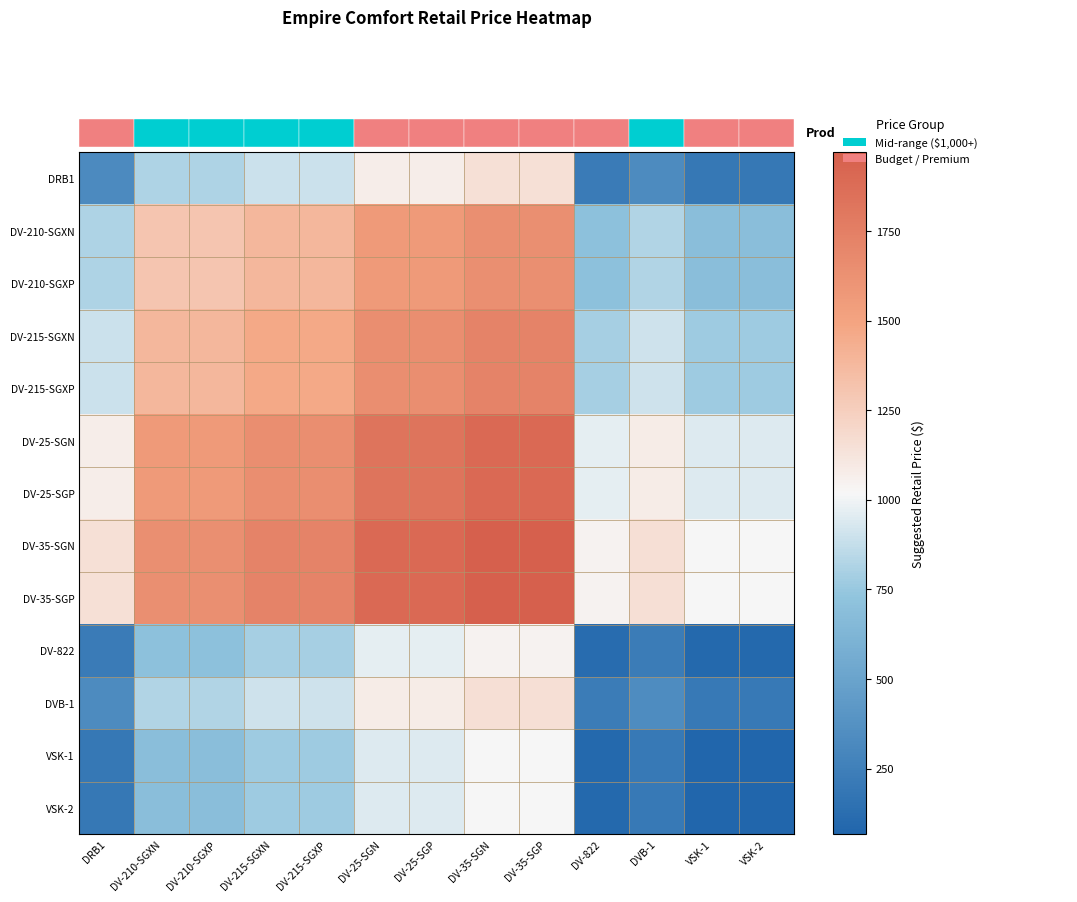

At which label does VSK-1 reach its peak?

DV-35-SGN